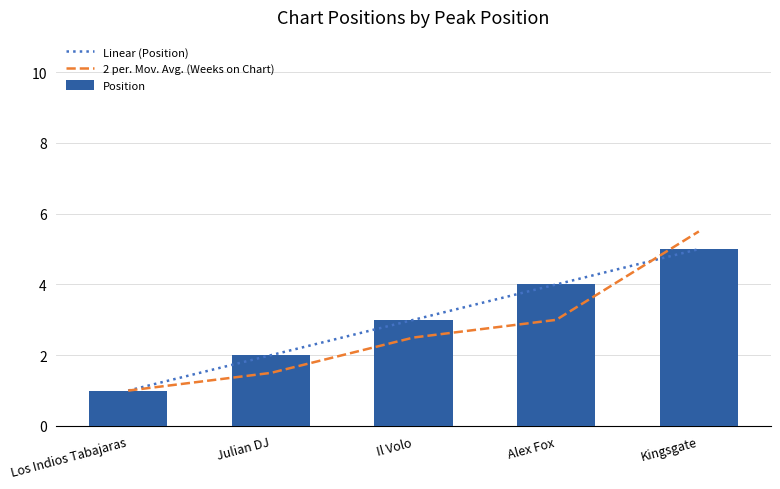

What is the average value of the Position series?

3